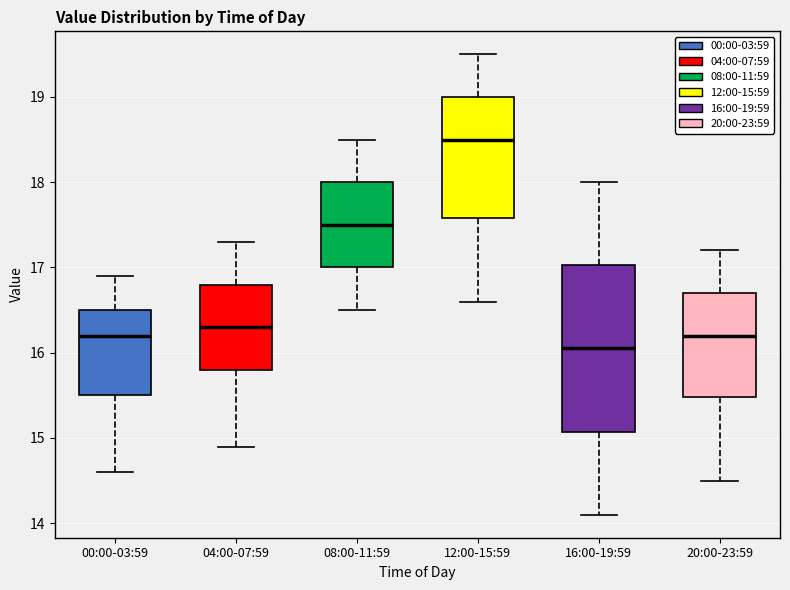

Reading left to right, transcribe this box plot: for each box, give where its median line is, the range the box spans, and where its two whiskers end, as read against the y-axis. The values are not printed on the chart, so give them approximately, as read against the axis.

00:00-03:59: median 16.2, box 15.5 to 16.5, whiskers 14.6 to 16.9
04:00-07:59: median 16.3, box 15.8 to 16.8, whiskers 14.9 to 17.3
08:00-11:59: median 17.5, box 17.0 to 18.0, whiskers 16.5 to 18.5
12:00-15:59: median 18.5, box 17.6 to 19.0, whiskers 16.6 to 19.5
16:00-19:59: median 16.1, box 15.1 to 17.0, whiskers 14.1 to 18.0
20:00-23:59: median 16.2, box 15.5 to 16.7, whiskers 14.5 to 17.2